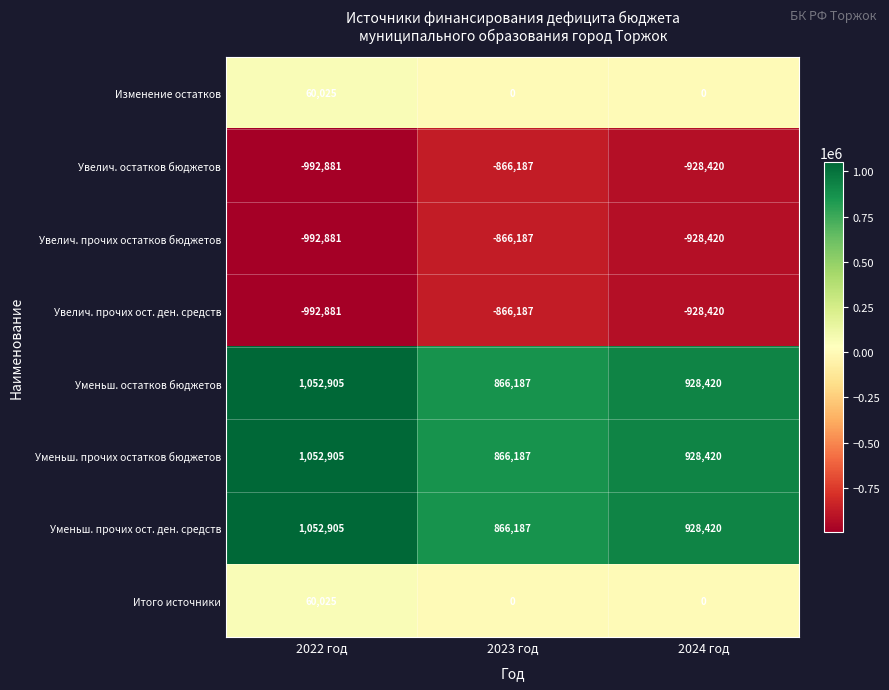

Reading left to right, extract all data points from this chart.

Изменение остатков: 60025	0	0
Увелич. остатков бюджетов: -992881	-866187	-928420
Увелич. прочих остатков бюджетов: -992881	-866187	-928420
Увелич. прочих ост. ден. средств: -992881	-866187	-928420
Уменьш. остатков бюджетов: 1052905	866187	928420
Уменьш. прочих остатков бюджетов: 1052905	866187	928420
Уменьш. прочих ост. ден. средств: 1052905	866187	928420
Итого источники: 60025	0	0